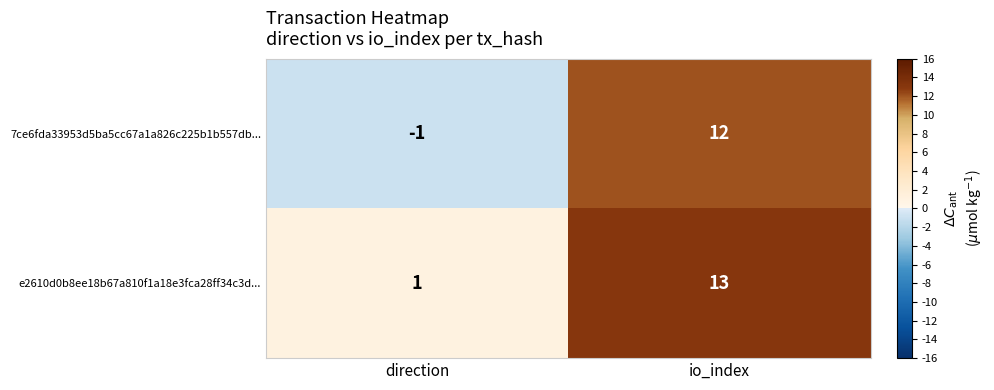

List the series in order of their overall mean, highest first.

e2610d0b8ee18b67a810f1a18e3fca28ff34c3d..., 7ce6fda33953d5ba5cc67a1a826c225b1b557db...